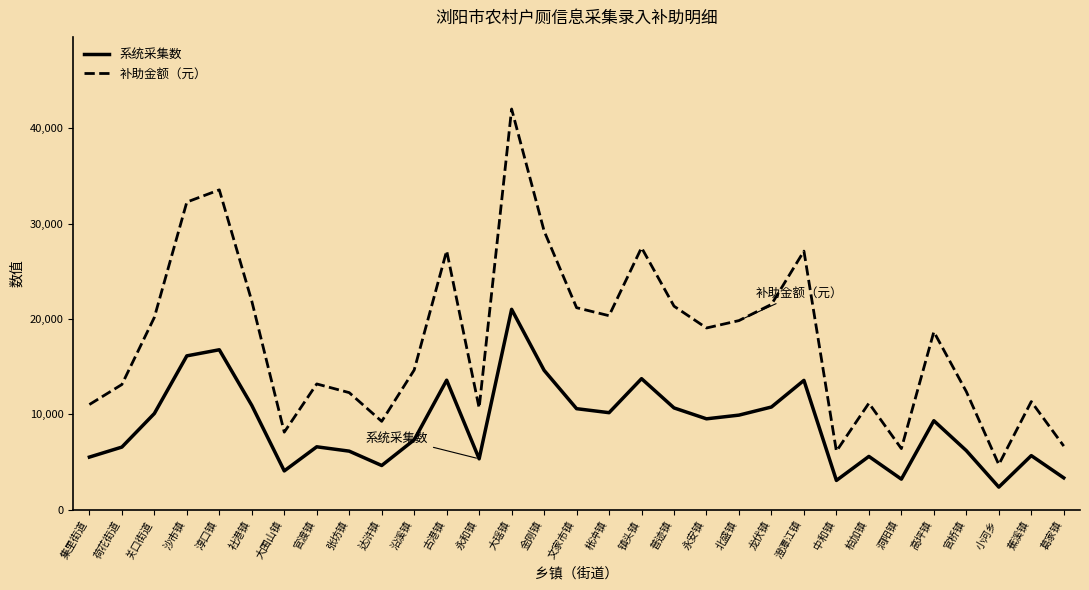

What is the sum of the 补助金额（元） values at 蕉溪镇 and 大瑶镇?

53334